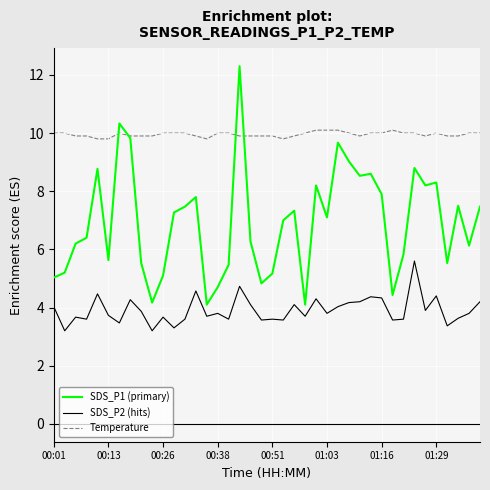

Which series ends up on top after the final intersection of SDS_P1 (primary) and Temperature?

Temperature